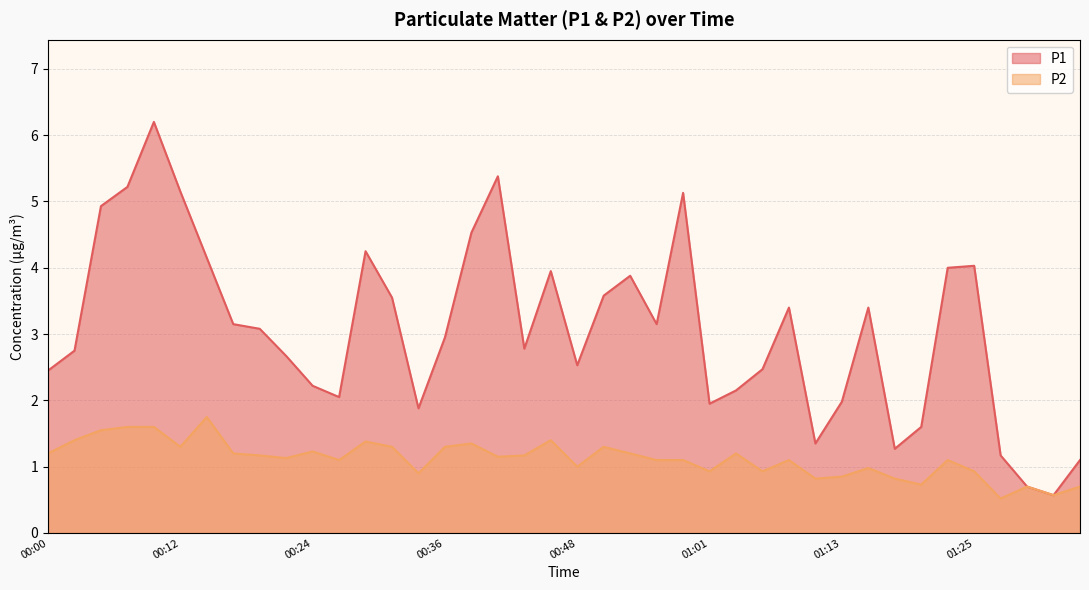

Which category has the lowest value across all series?

01:27